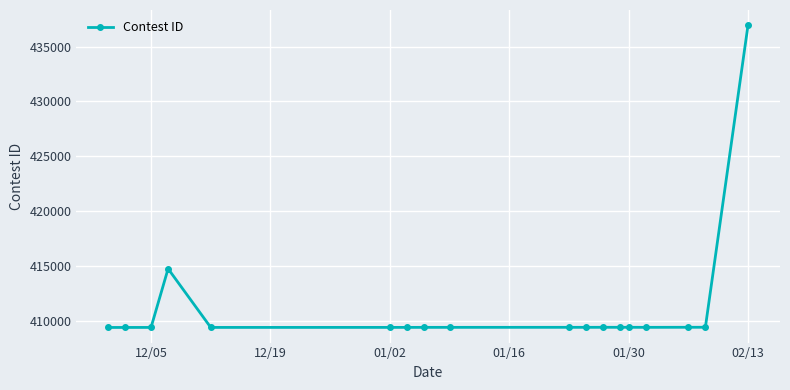

What is the average value?

411231